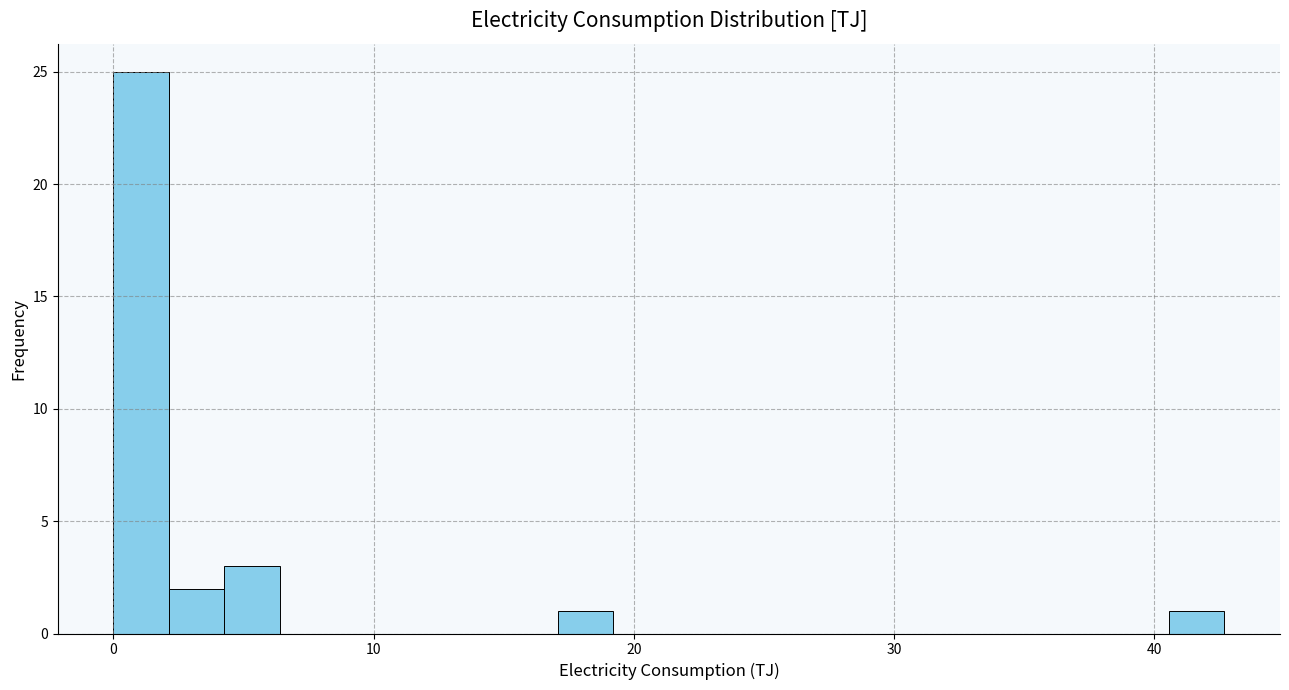

Read against the x-axis, roughly where is the centre of the tallest bar?

1